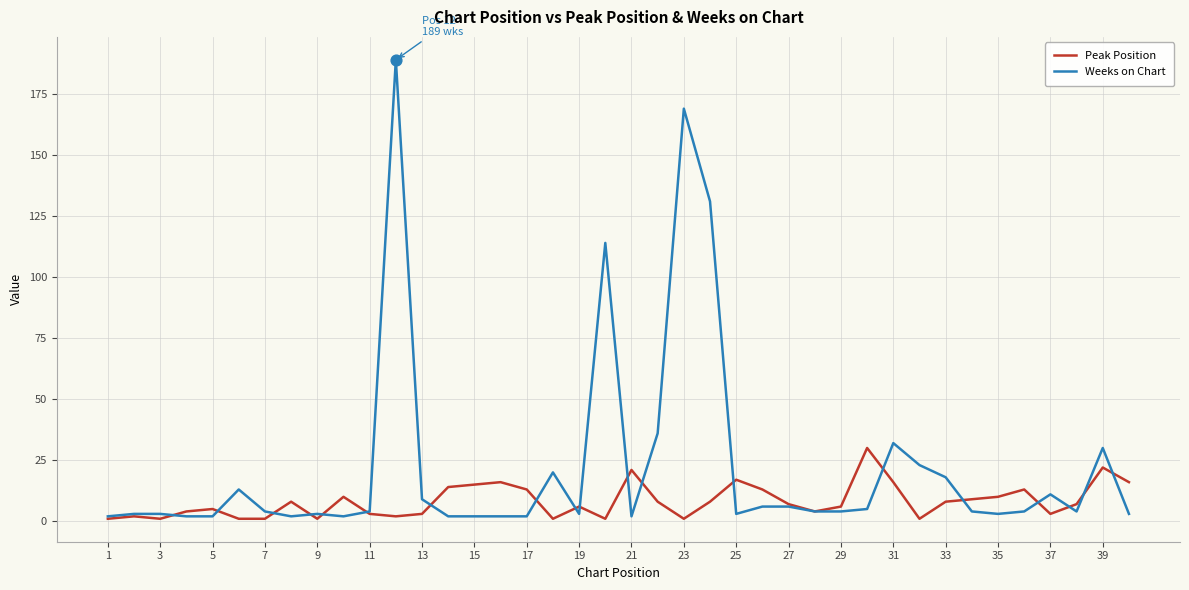

Which series has the largest range (max minus min)?

Weeks on Chart